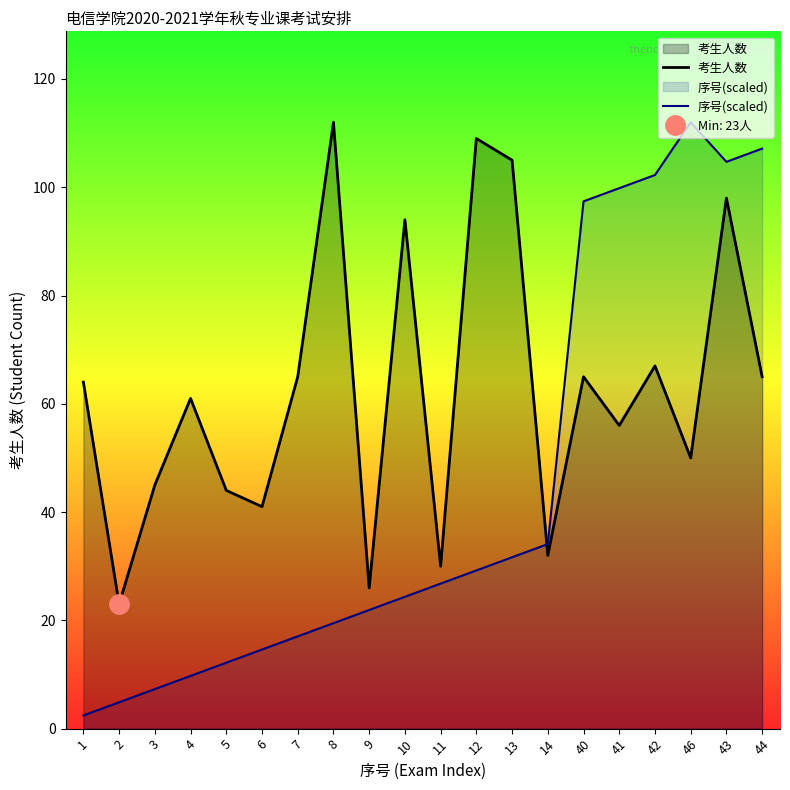

How many intersections are there between 考生人数 and 序号(scaled)?

1